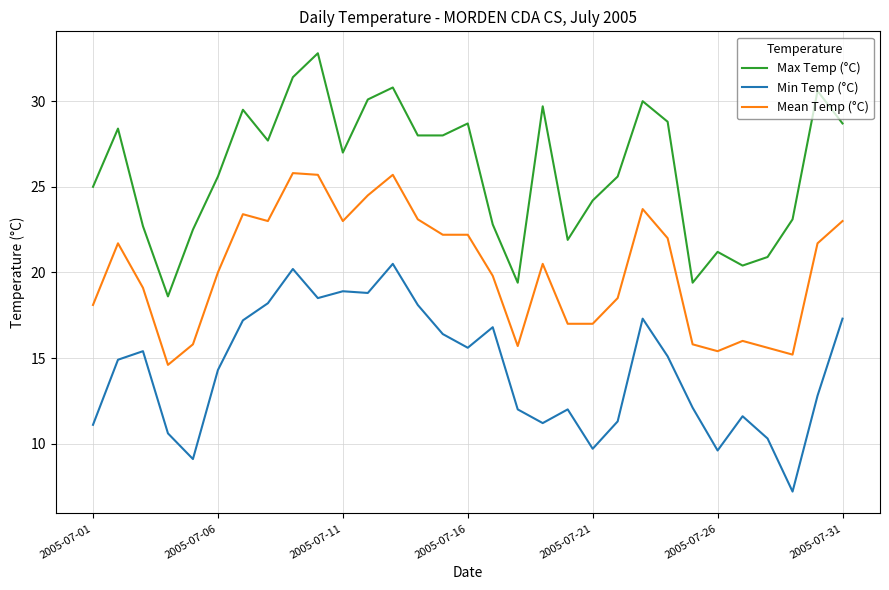

True or false: Mean Temp (°C) has more than 1 interior local peaks.

True